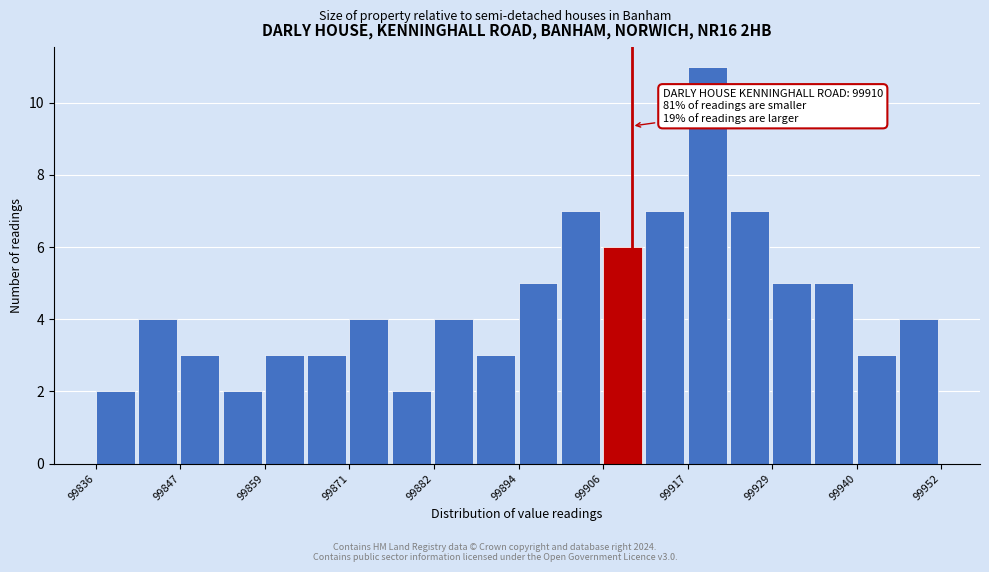

Read against the x-axis, roughly where is the centre of the tallest bar?

99920